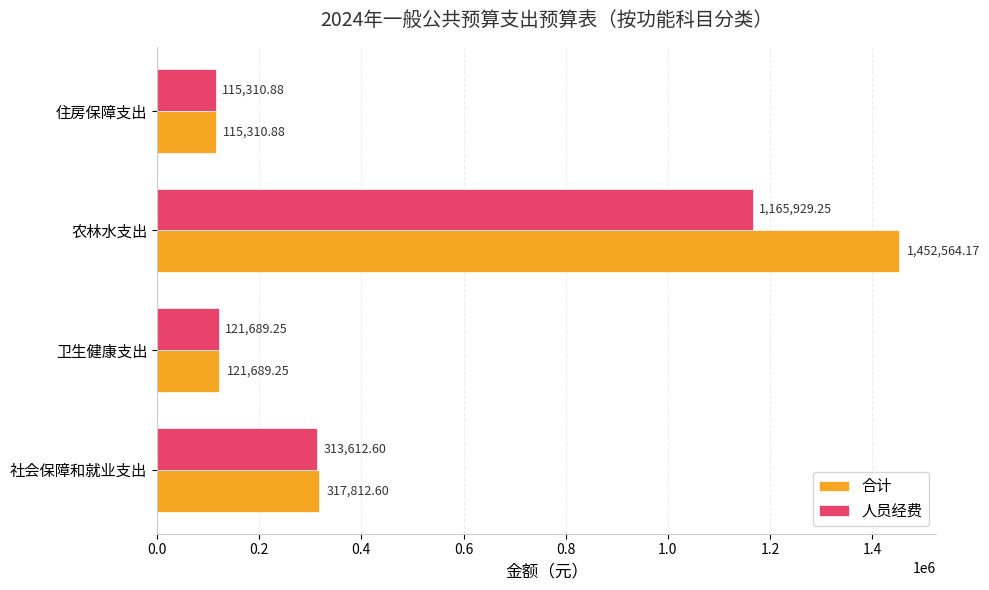

What is the smallest value displayed?

115310.9